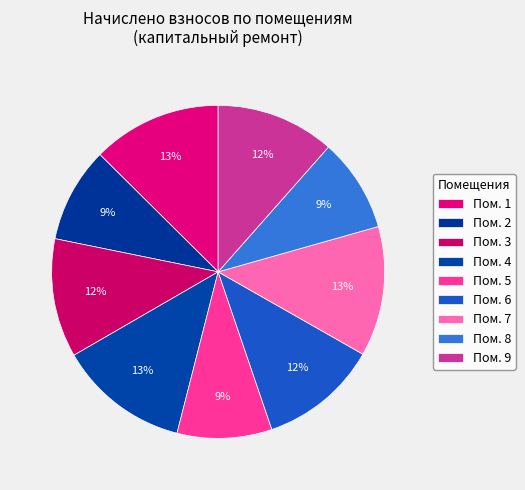

Count the number of slices in the pie.

9